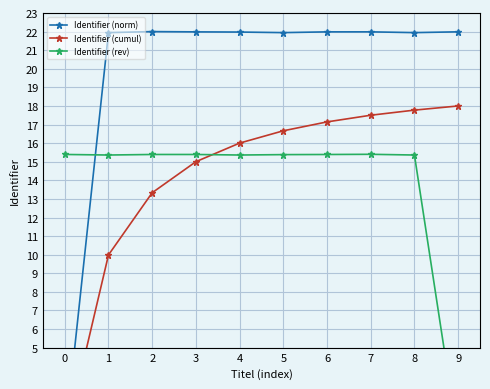

Is the value of Identifier (norm) at 7 greater than the value of Identifier (rev) at 1?

Yes